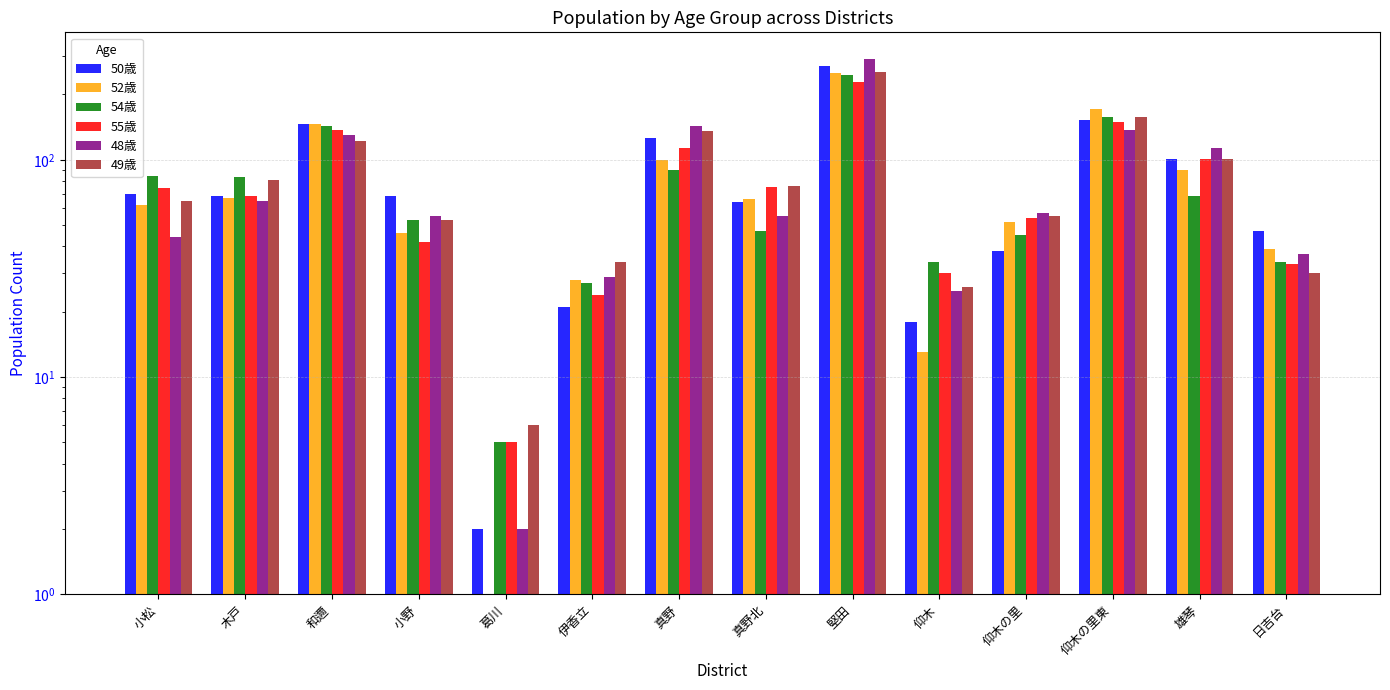

Which series has the largest total across all categories?

49歳